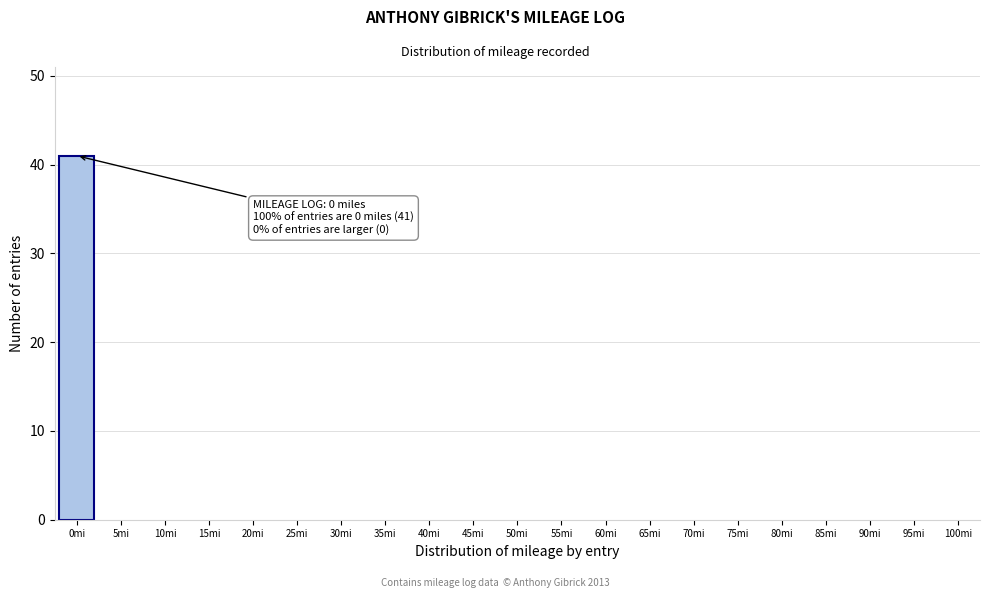

Reading left to right, transcribe all the data shown in this chart.

0mi=41	5mi=0	10mi=0	15mi=0	20mi=0	25mi=0	30mi=0	35mi=0	40mi=0	45mi=0	50mi=0	55mi=0	60mi=0	65mi=0	70mi=0	75mi=0	80mi=0	85mi=0	90mi=0	95mi=0	100mi=0